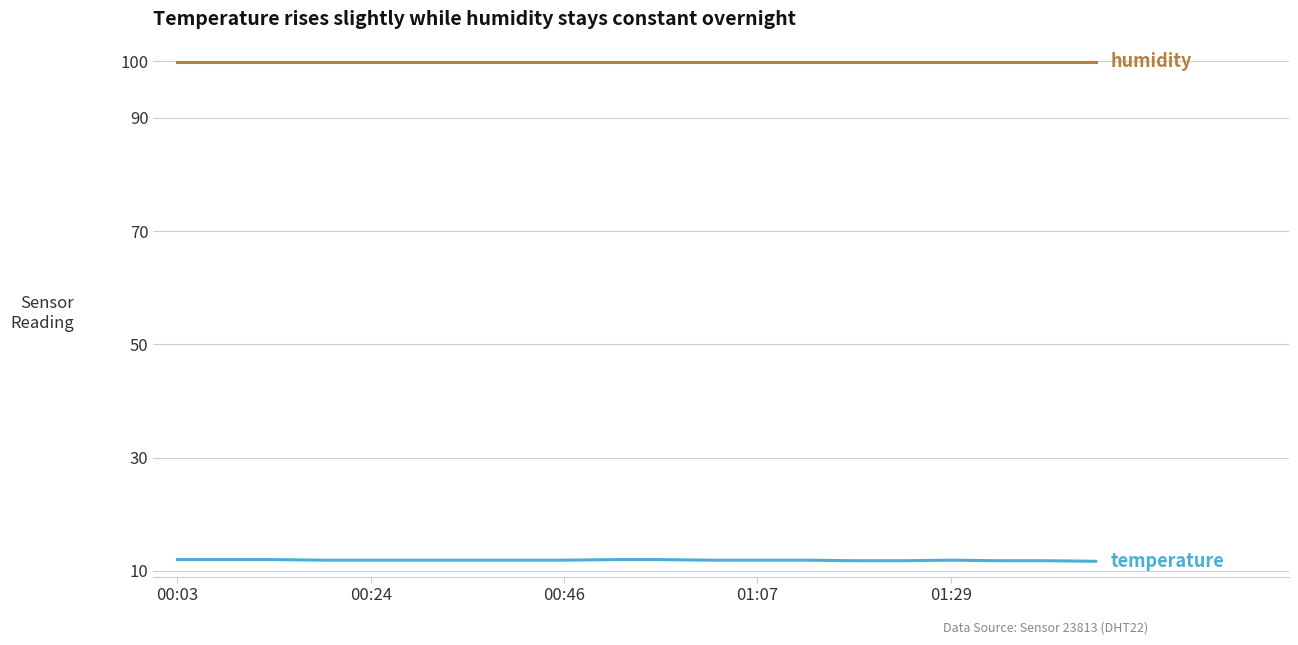

What is the maximum value shown in the chart?

99.9